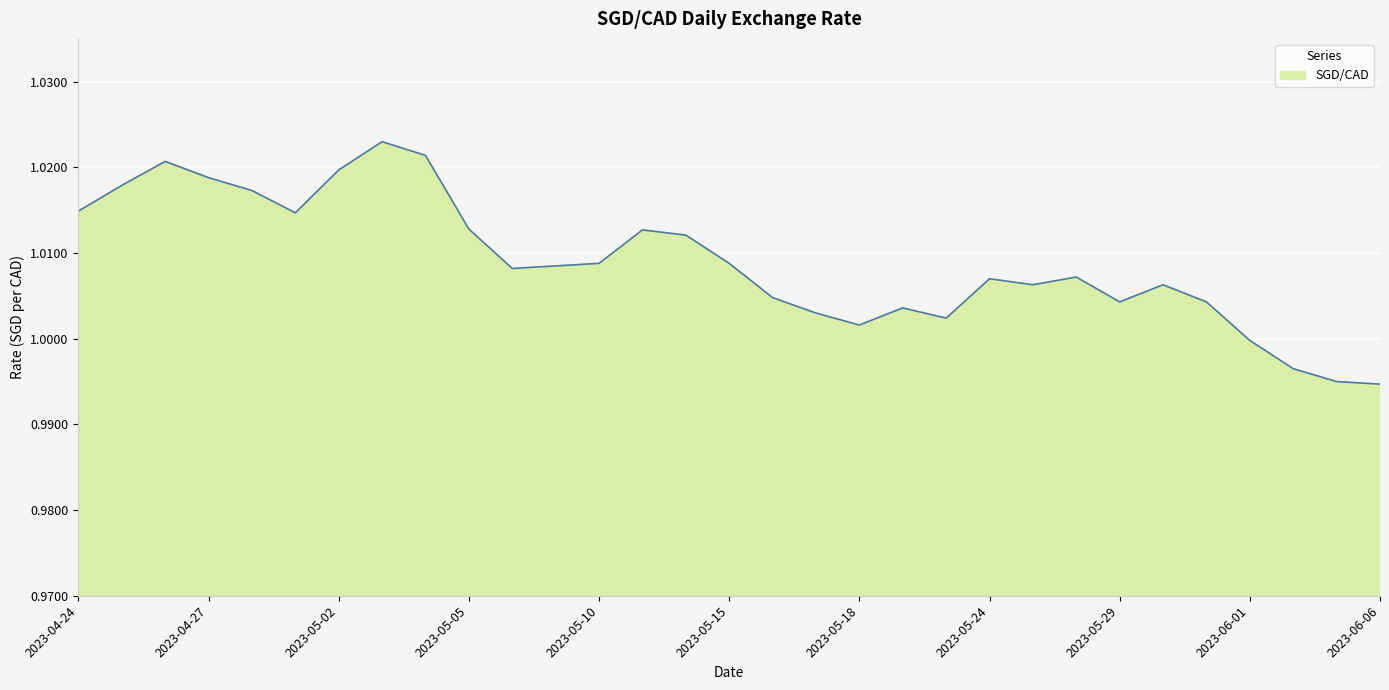

Reading right to left, transcribe all the data shown in this chart.

1.0	1.0	1.0	1.0	1.0	1.0	1.0	1.0	1.0	1.0	1.0	1.0	1.0	1.0	1.0	1.0	1.0	1.0	1.0	1.0	1.0	1.0	1.0	1.0	1.0	1.0	1.0	1.0	1.0	1.0	1.0